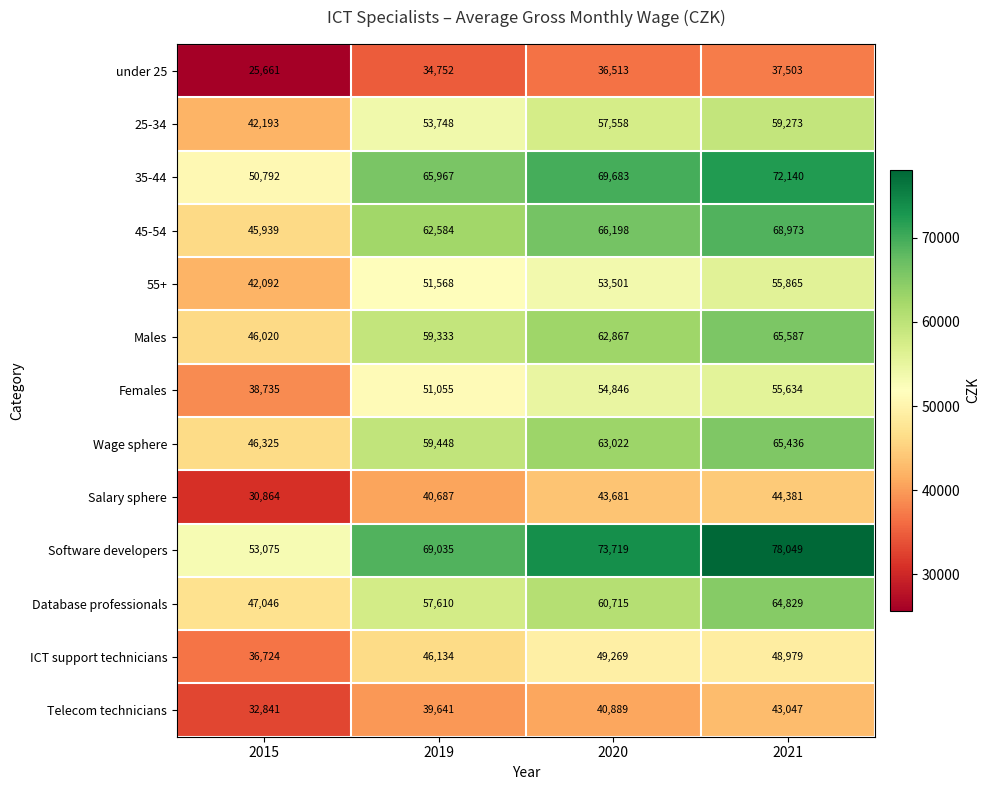

Count the number of data series in this chart.

13